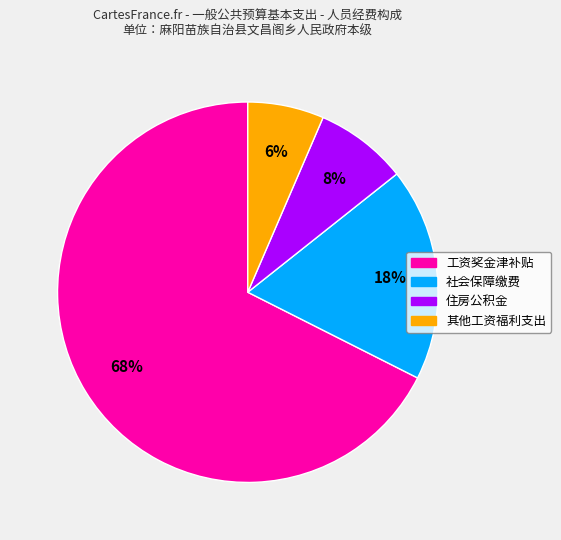

The 工资奖金津补贴 slice represents 68% of the pie. True or false?

True